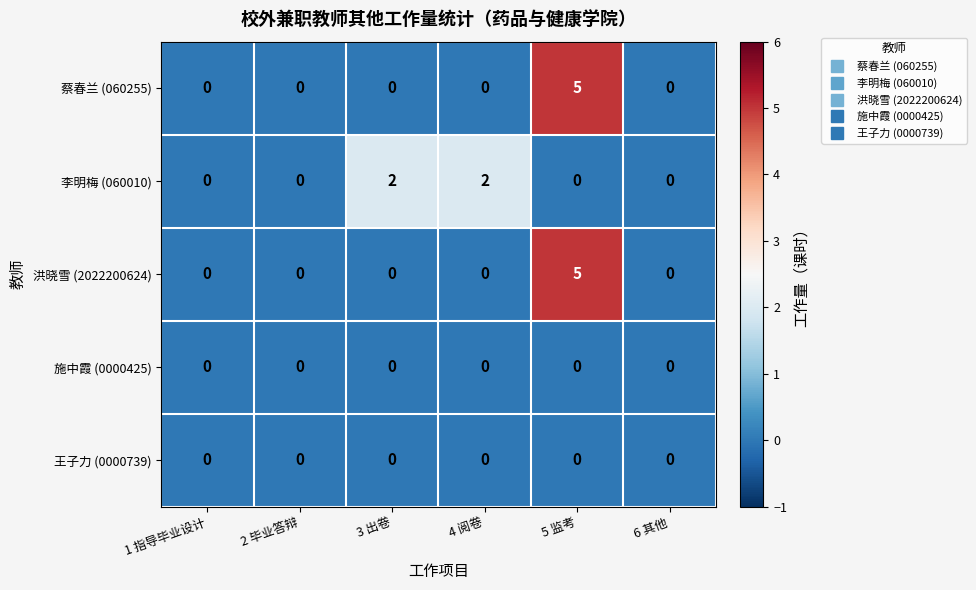

Reading left to right, extract all data points from this chart.

蔡春兰 (060255): 0	0	0	0	5	0
李明梅 (060010): 0	0	2	2	0	0
洪晓雪 (2022200624): 0	0	0	0	5	0
施中霞 (0000425): 0	0	0	0	0	0
王子力 (0000739): 0	0	0	0	0	0